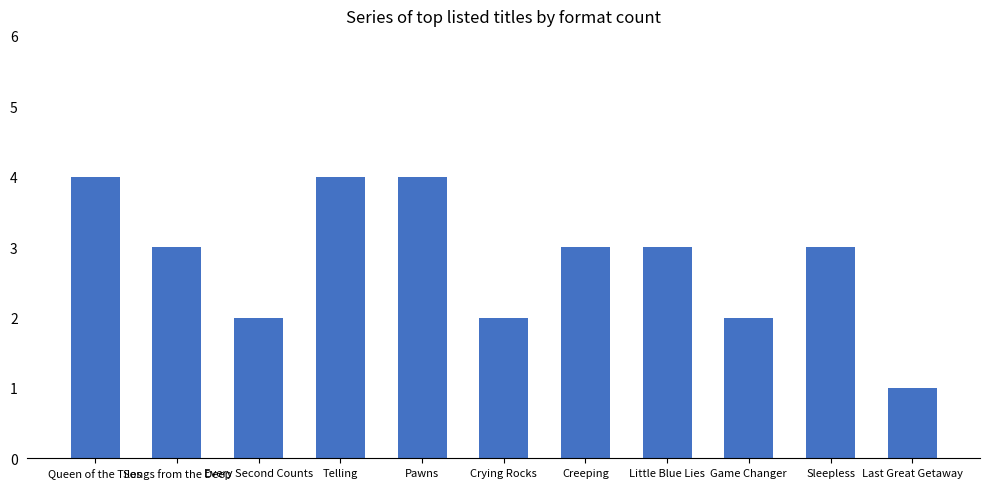

What is the difference between the maximum and minimum values?

3